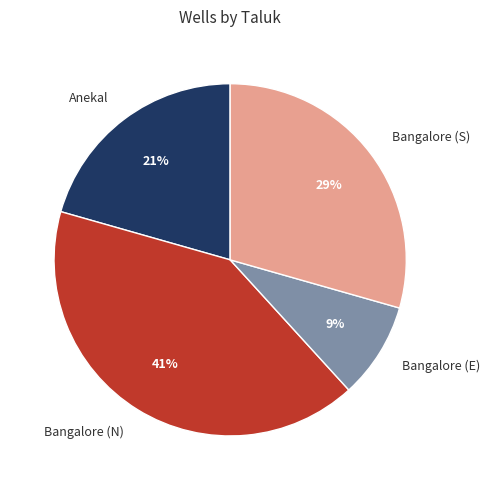

How many segments does this pie chart have?

4